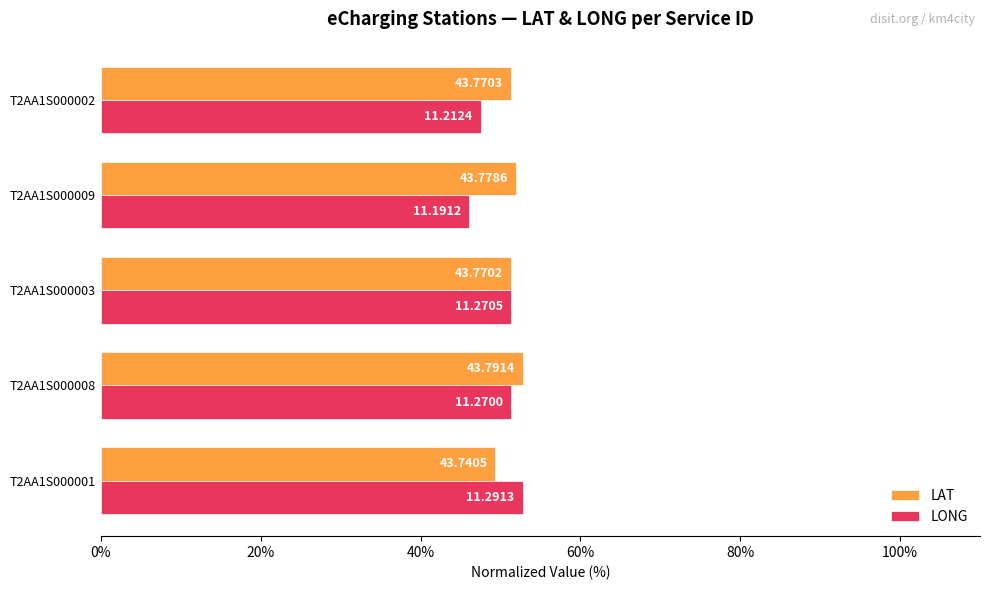

What are all the series names shown in the legend?

LAT, LONG